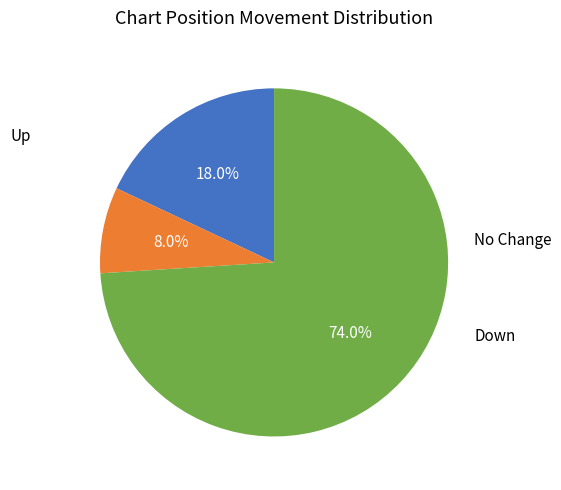

Is there a majority slice in this chart?

Yes